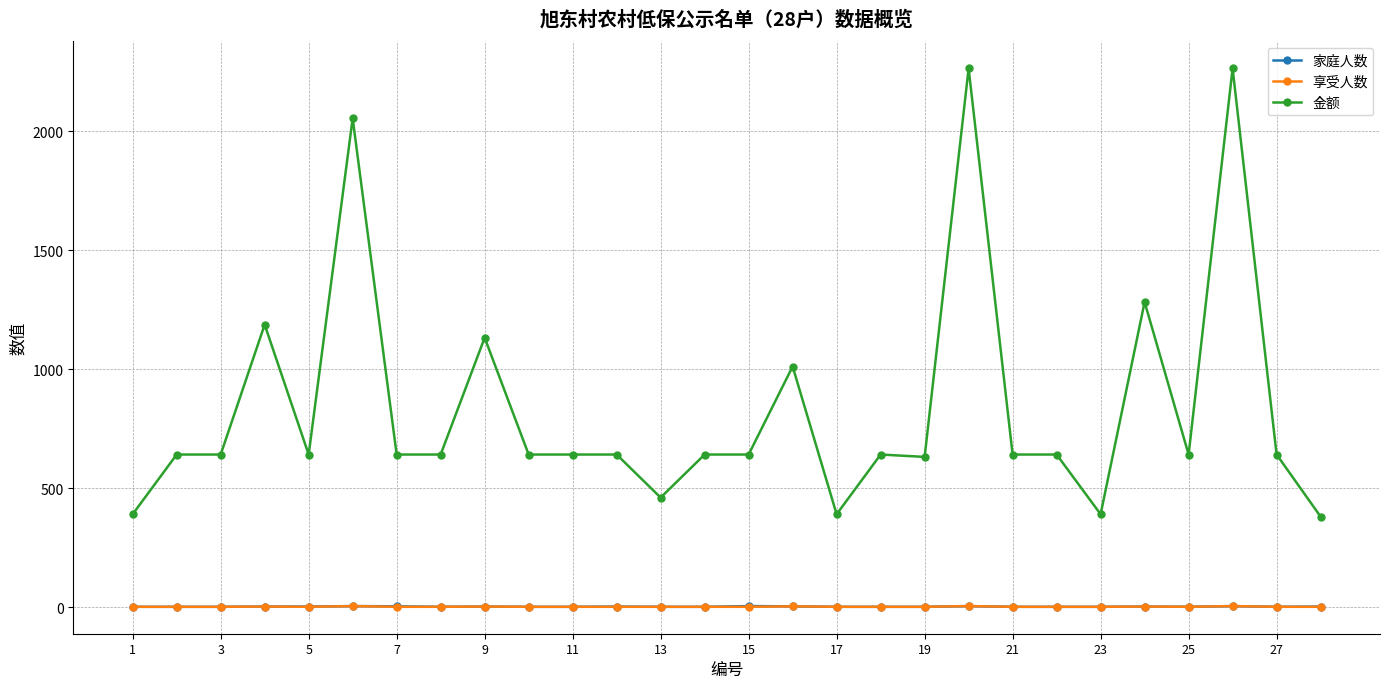

True or false: 金额 and 家庭人数 cross at least once.

False